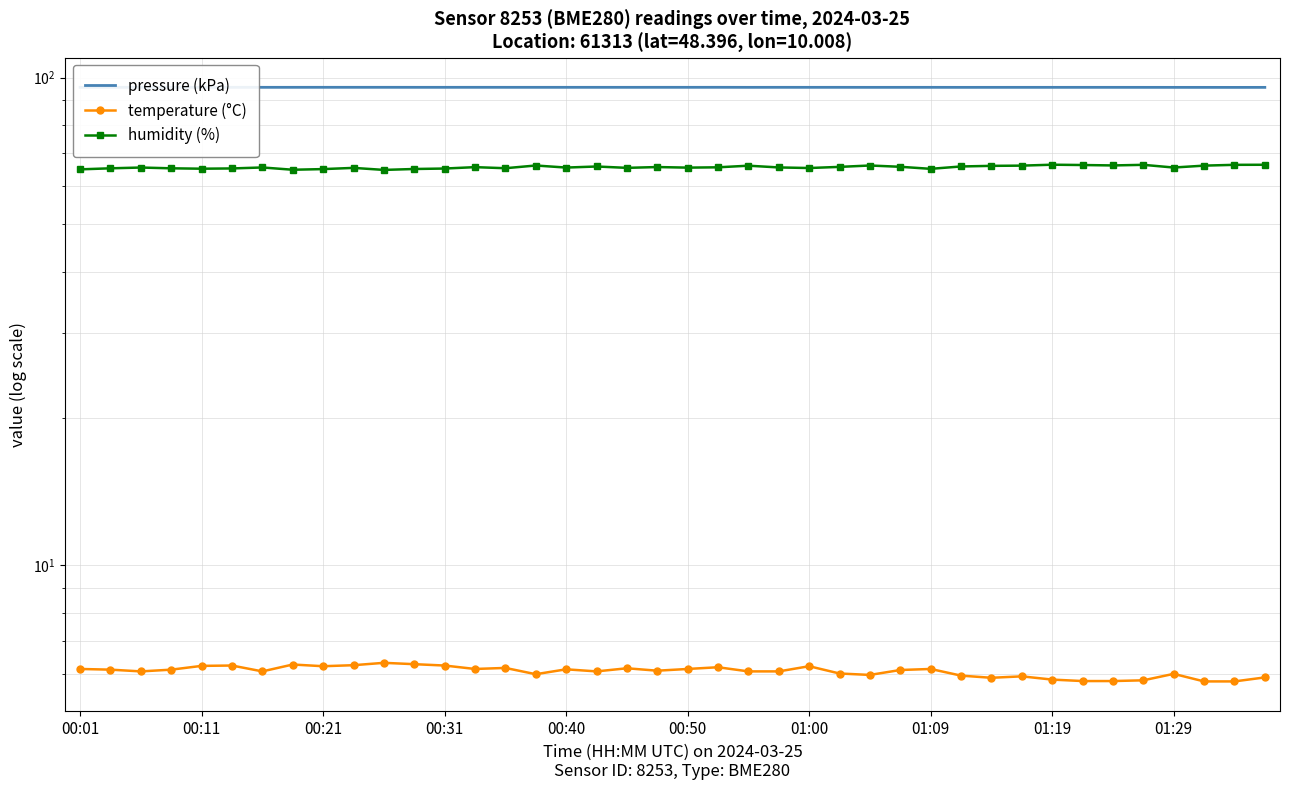

What is the minimum value shown in the chart?

5.8